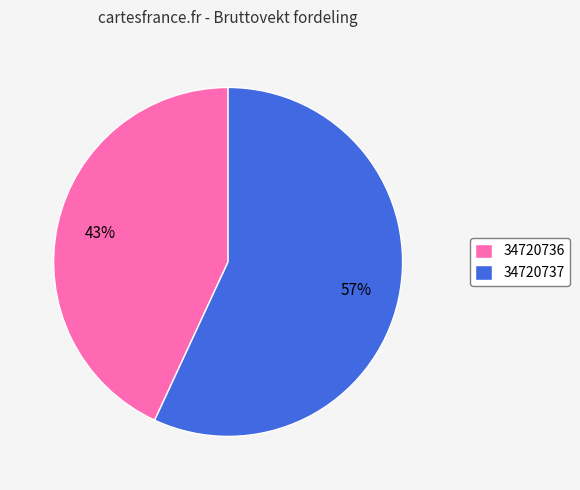

How many slices are in this pie chart?

2